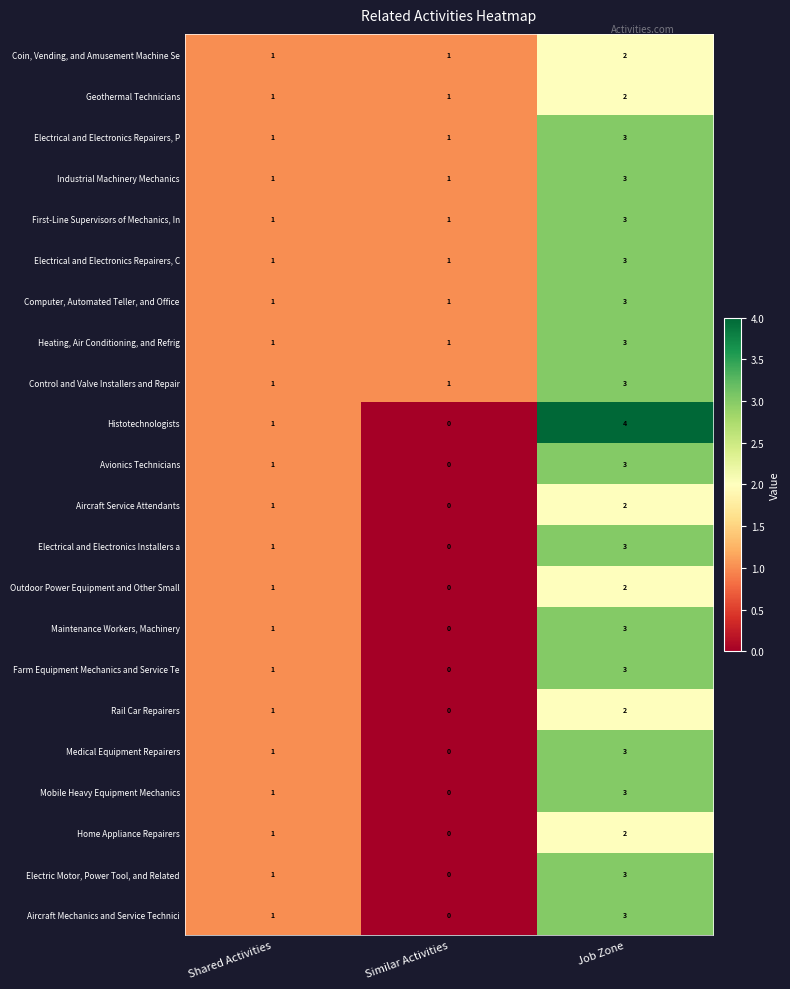

What is the sum of all Electric Motor, Power Tool, and Related values?

4